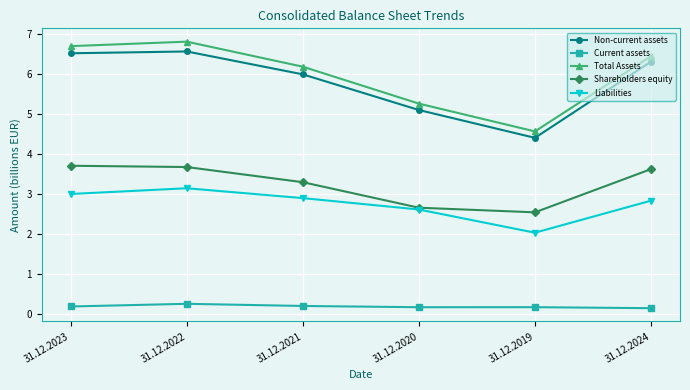

What is the highest value of the Current assets series?

0.2